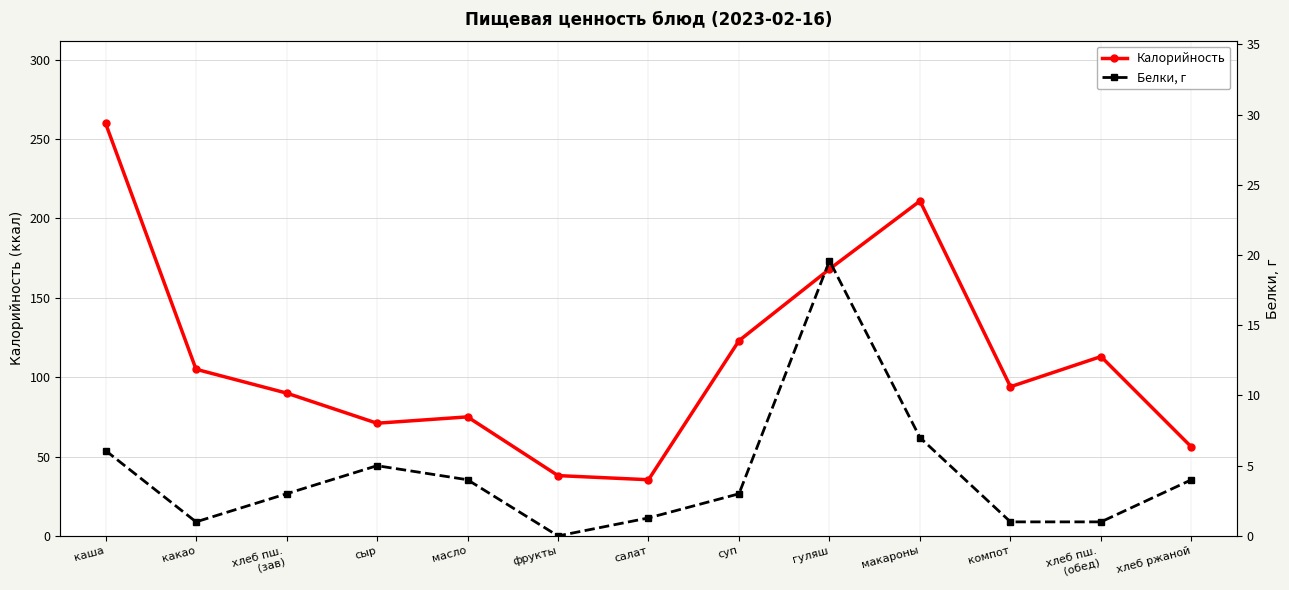

Is it true that Белки, г equals 9.2 at макароны?

False